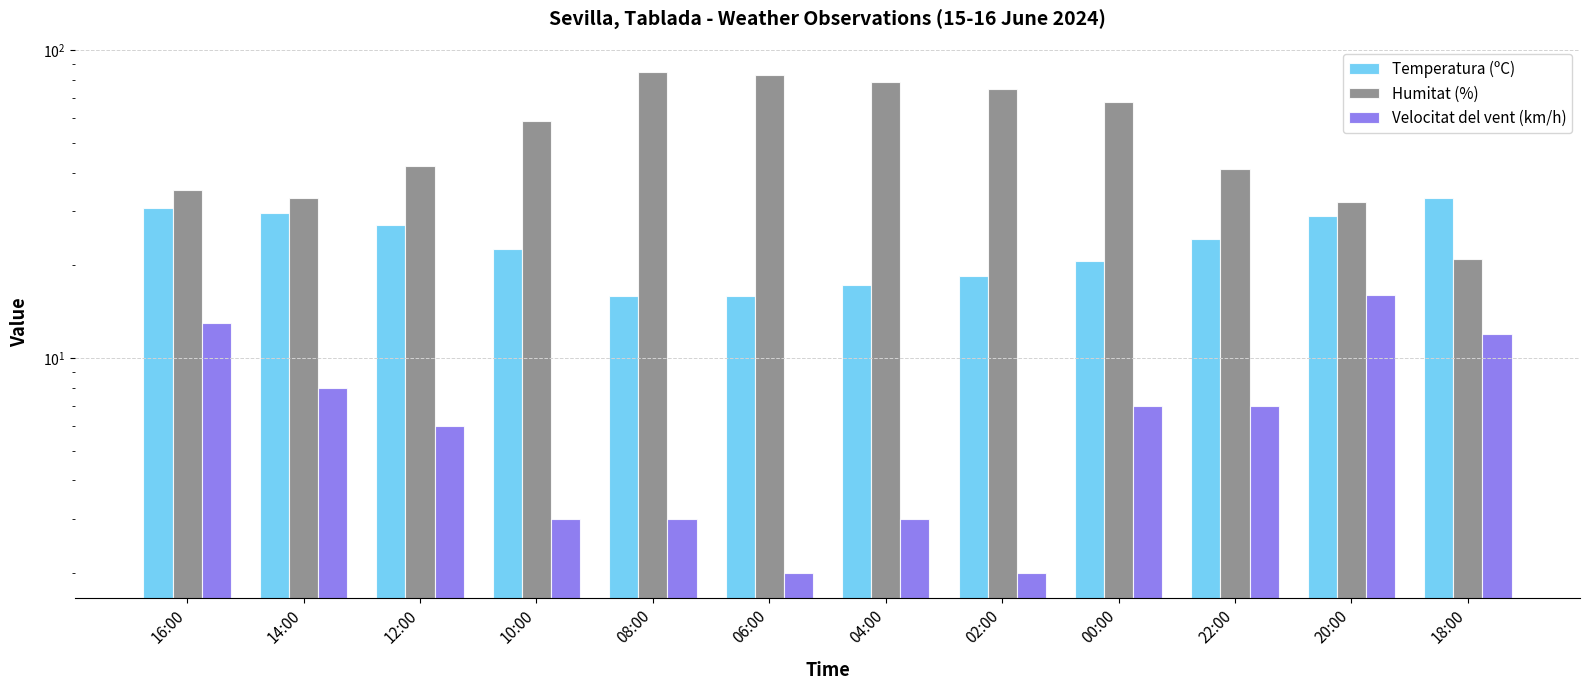

Which label corresponds to the smallest value in the chart?

06:00